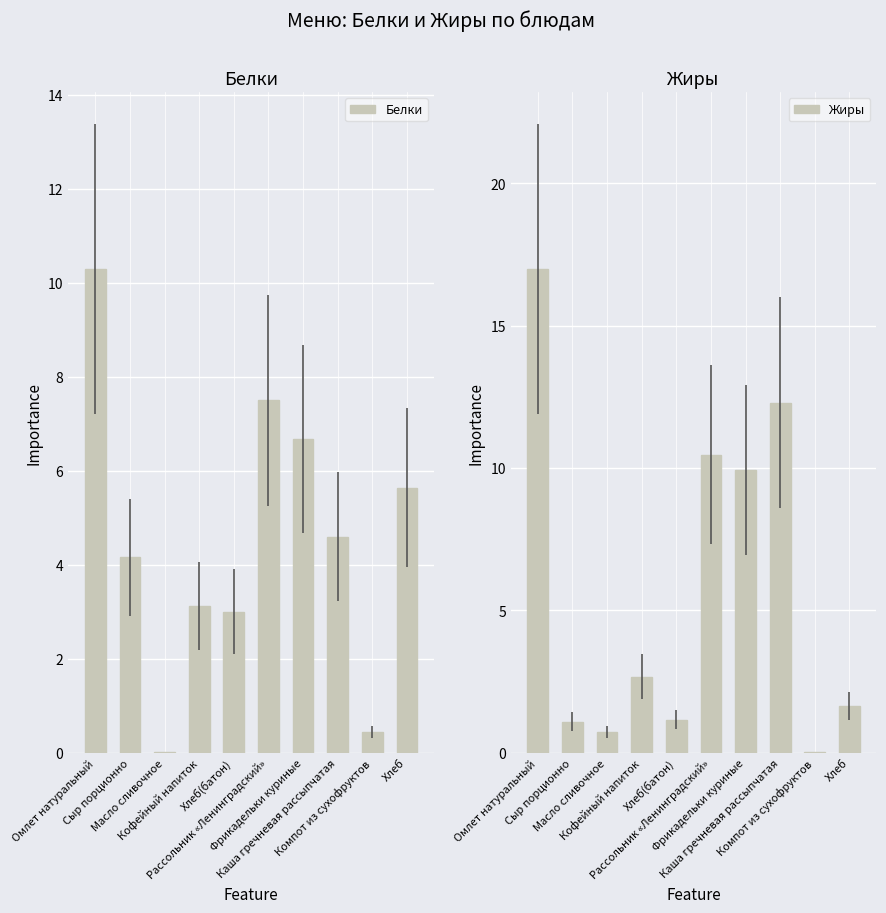

Are the bars grouped side by side (vs. stacked)?

Yes